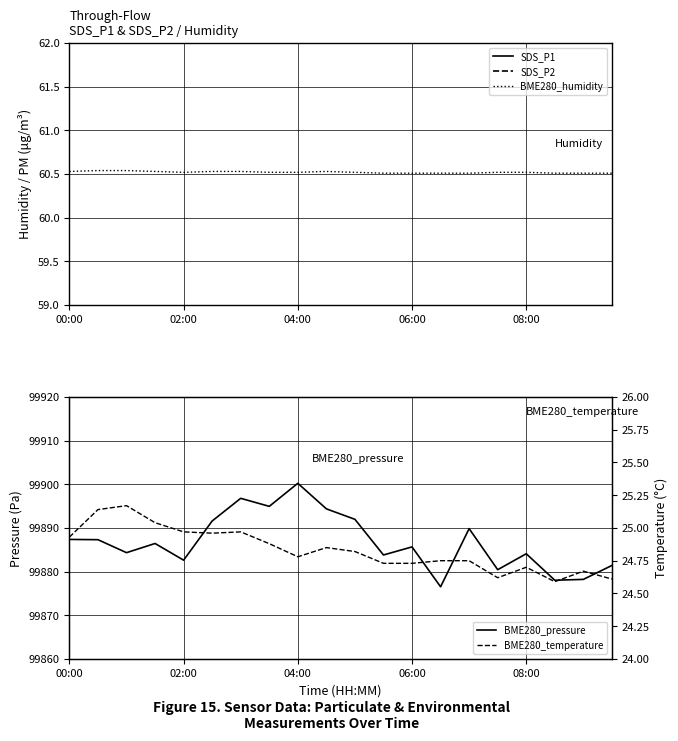

True or false: BME280_pressure and BME280_temperature intersect in this chart.

False